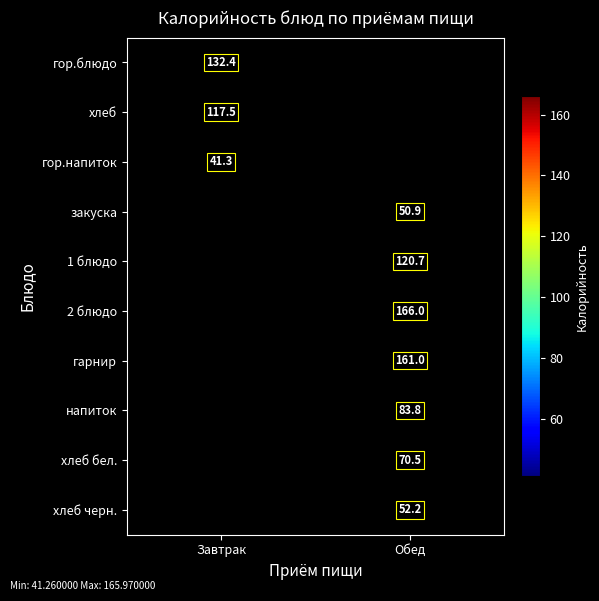

Is the value of гор.блюдо at Завтрак greater than the value of напиток at Обед?

Yes